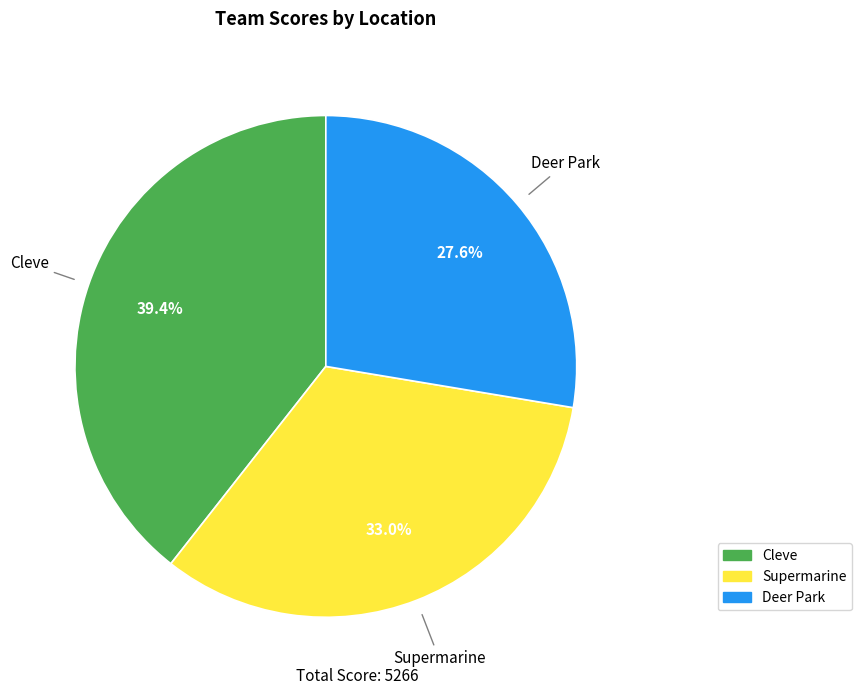

Do Deer Park and Cleve together represent more than half of the pie?

Yes